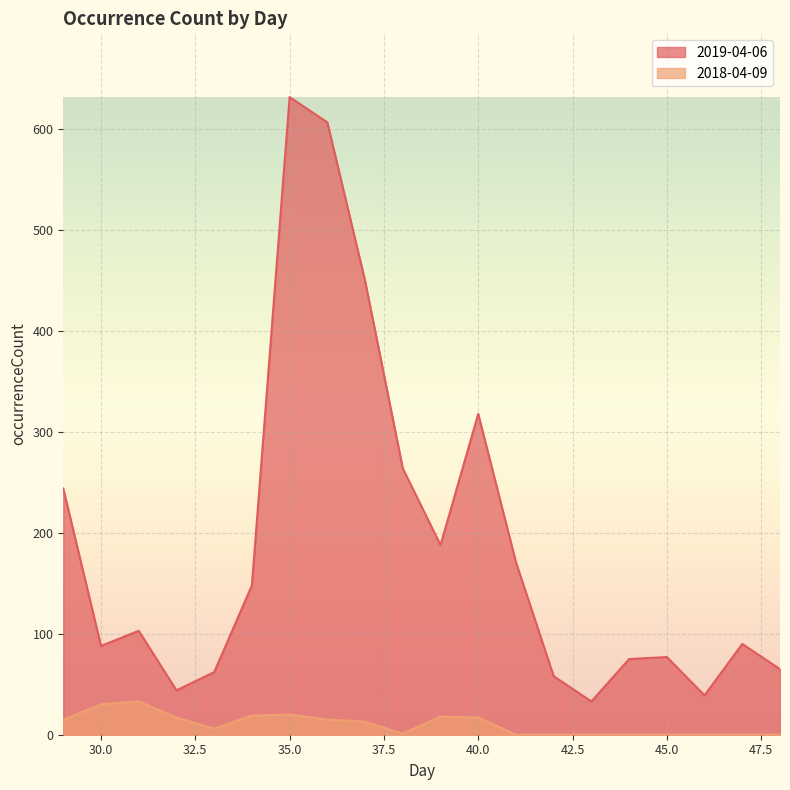

How many values in the 2018-04-09 series exceed 13?

9